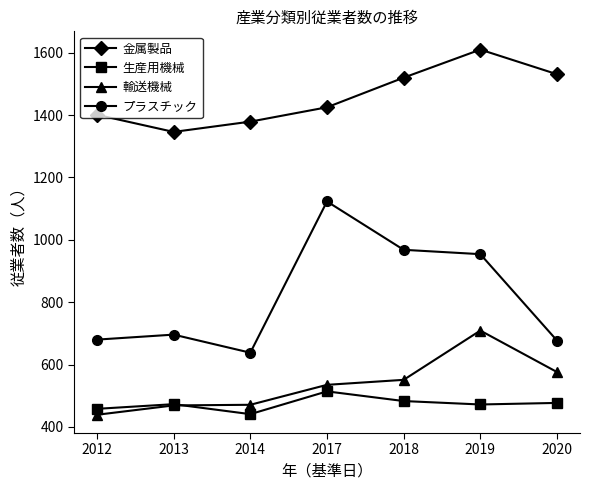

What is the total value across all series at 2012?

2978